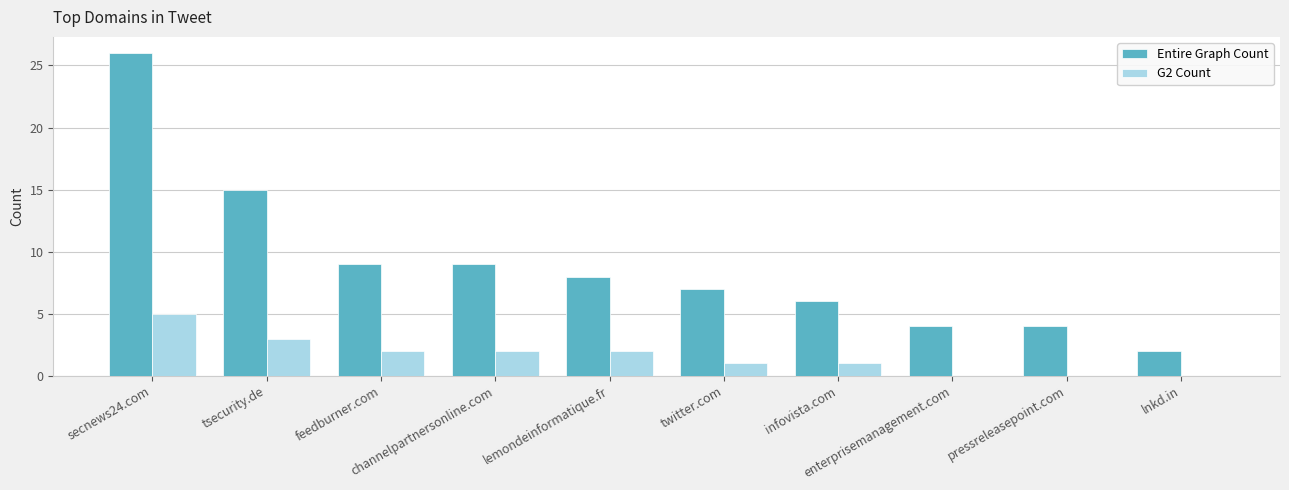

What is the maximum value shown in the chart?

26